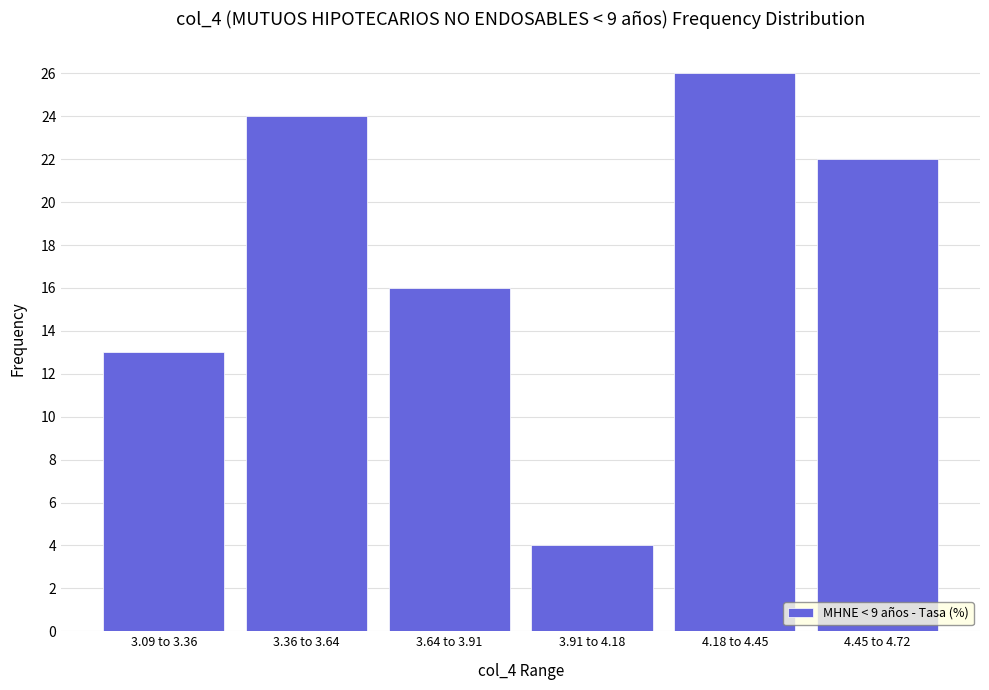

Reading right to left, what are all the values shown in this chart?

22	26	4	16	24	13